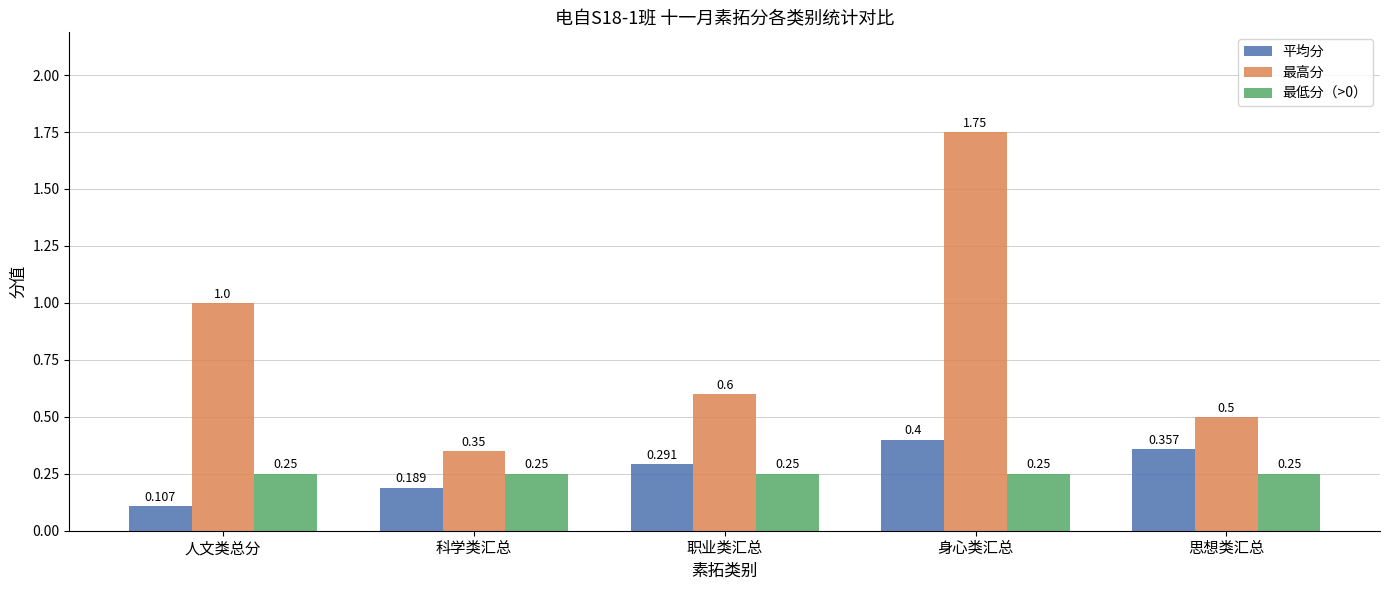

Which series has the largest range (max minus min)?

最高分